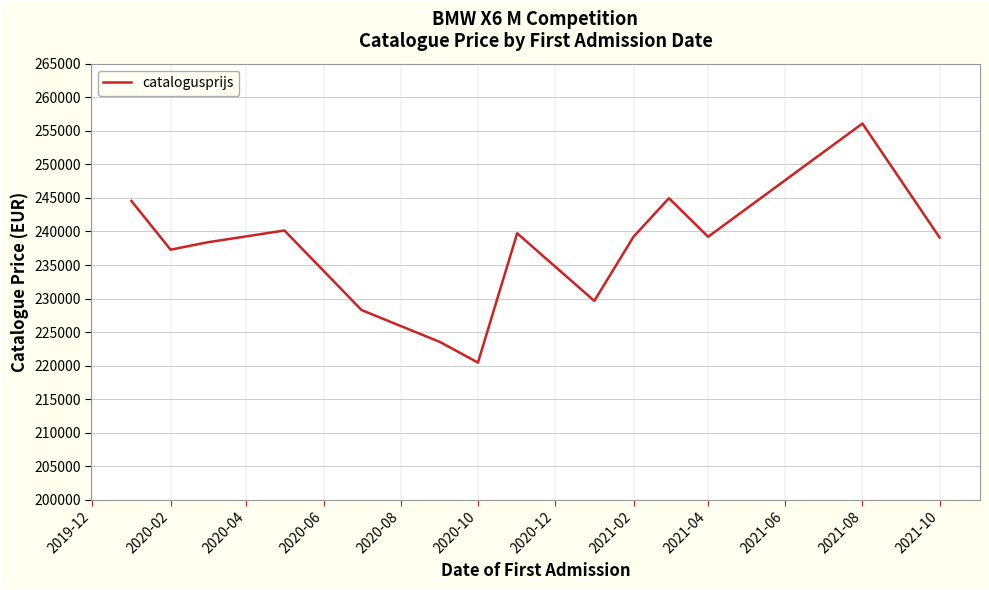

What is the greatest value displayed?

256082.0